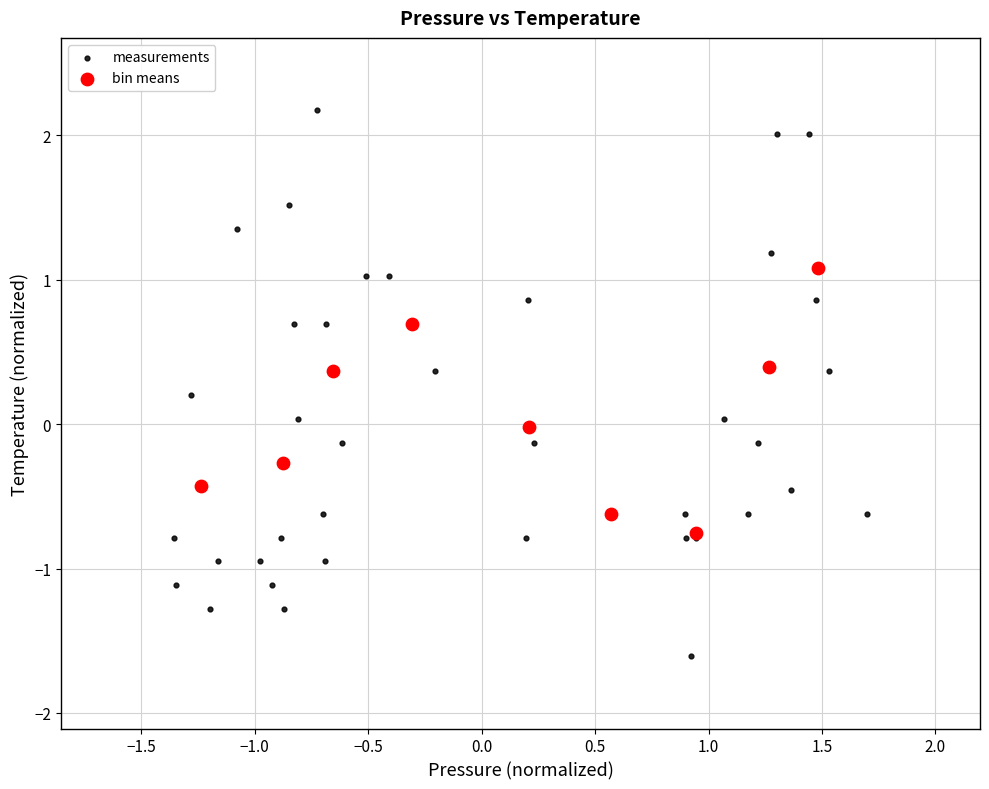

Which series has the widest spread of Y values?

measurements